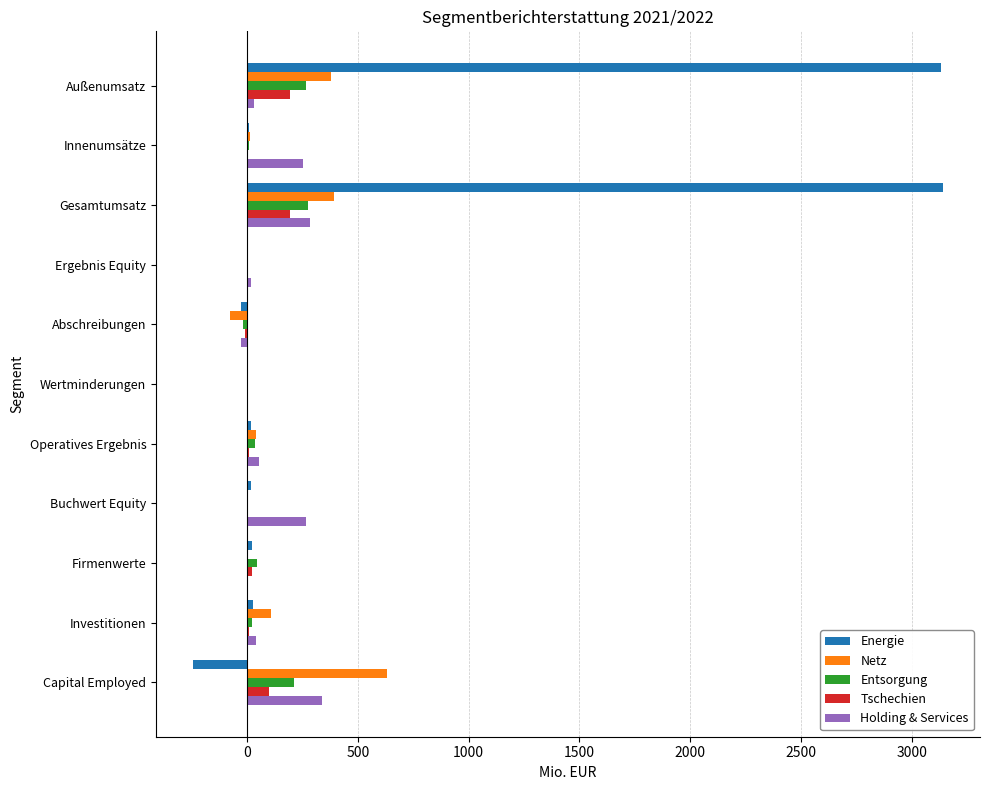

What is the greatest value displayed?

3139.2